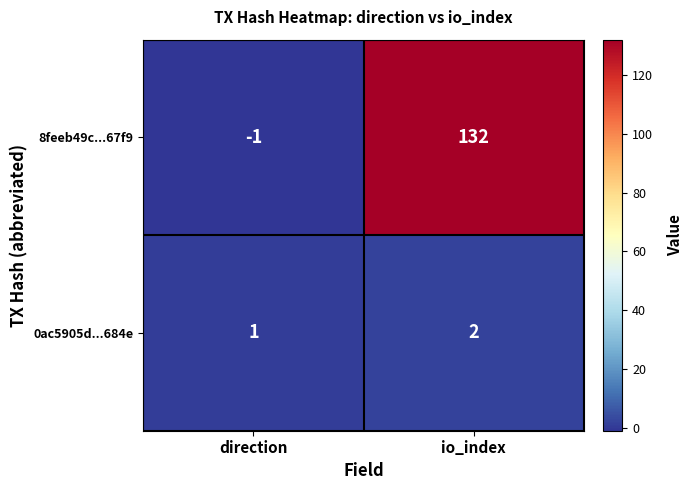

How many values in the 8feeb49c...67f9 series are below 132?

1